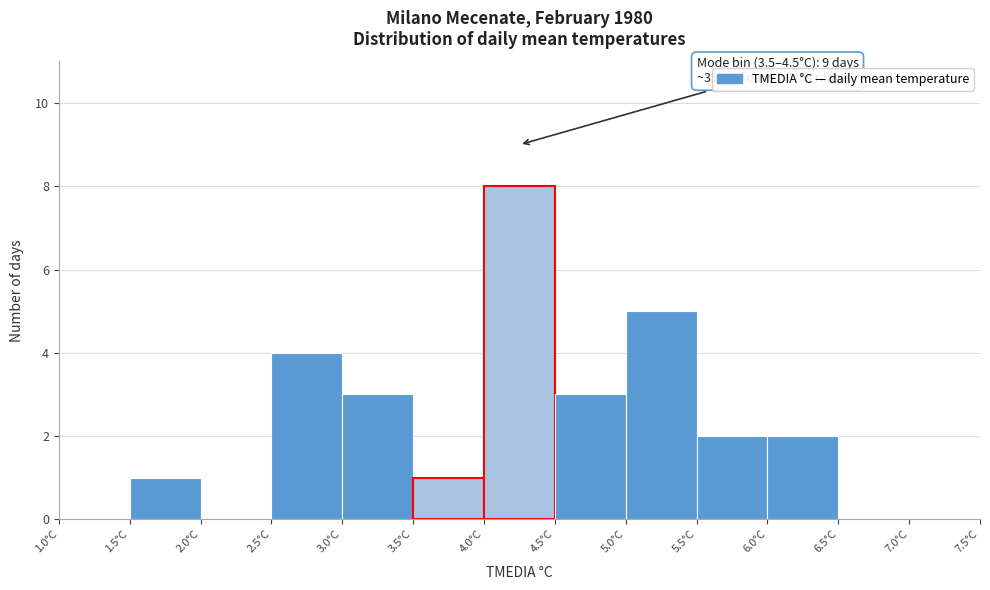

Over which range of the x-axis is the bar tallest?

4.0 to 4.5